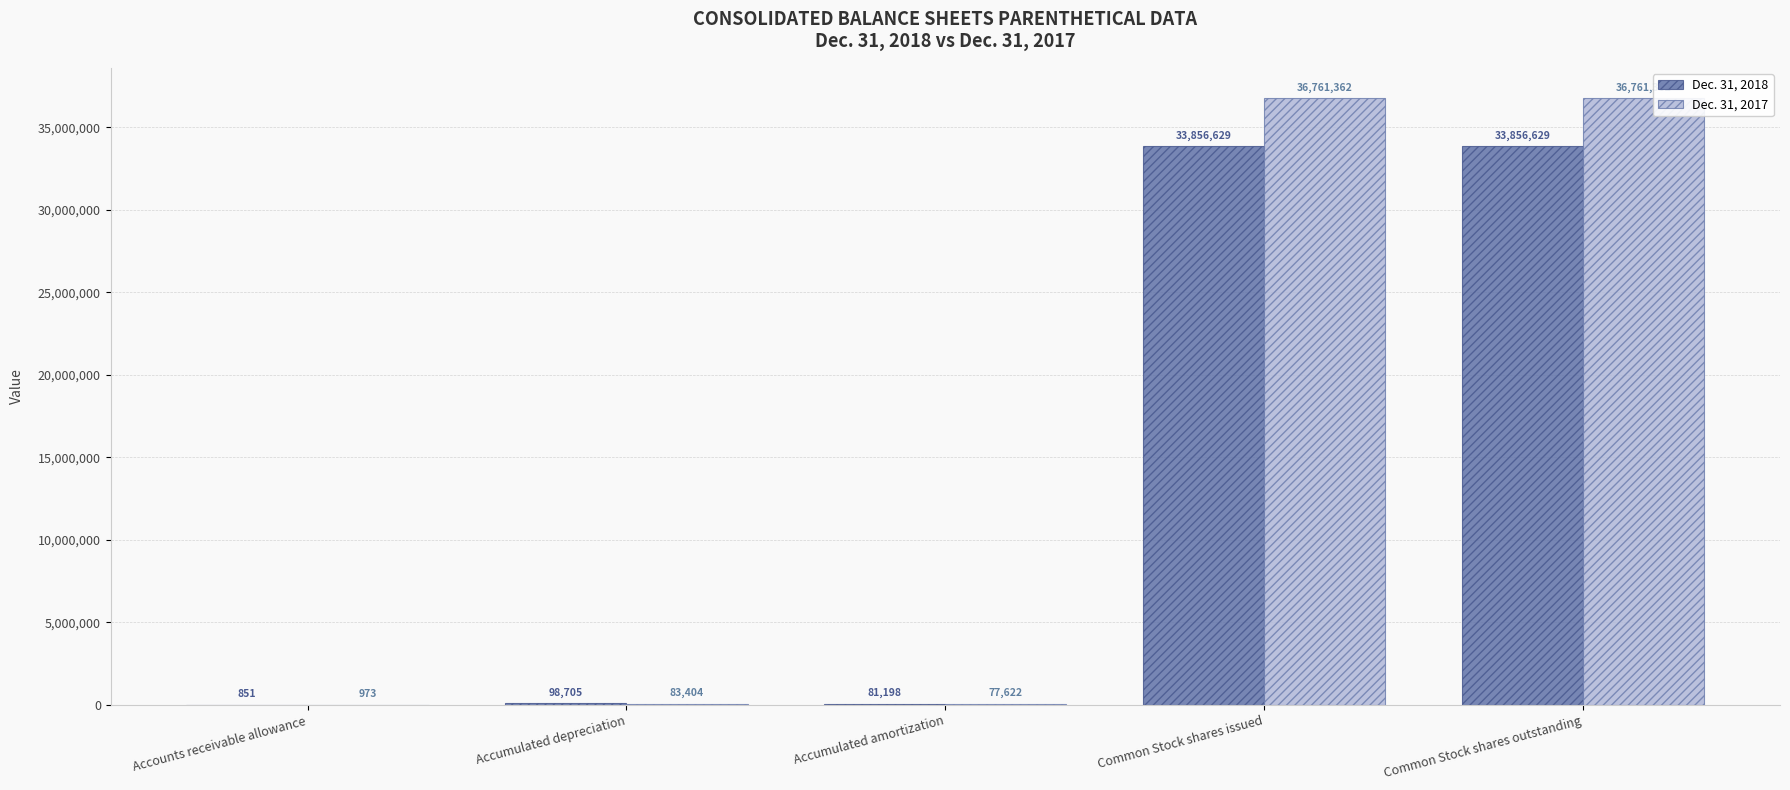

Is the value of Dec. 31, 2017 at Accounts receivable allowance greater than the value of Dec. 31, 2018 at Common Stock shares issued?

No